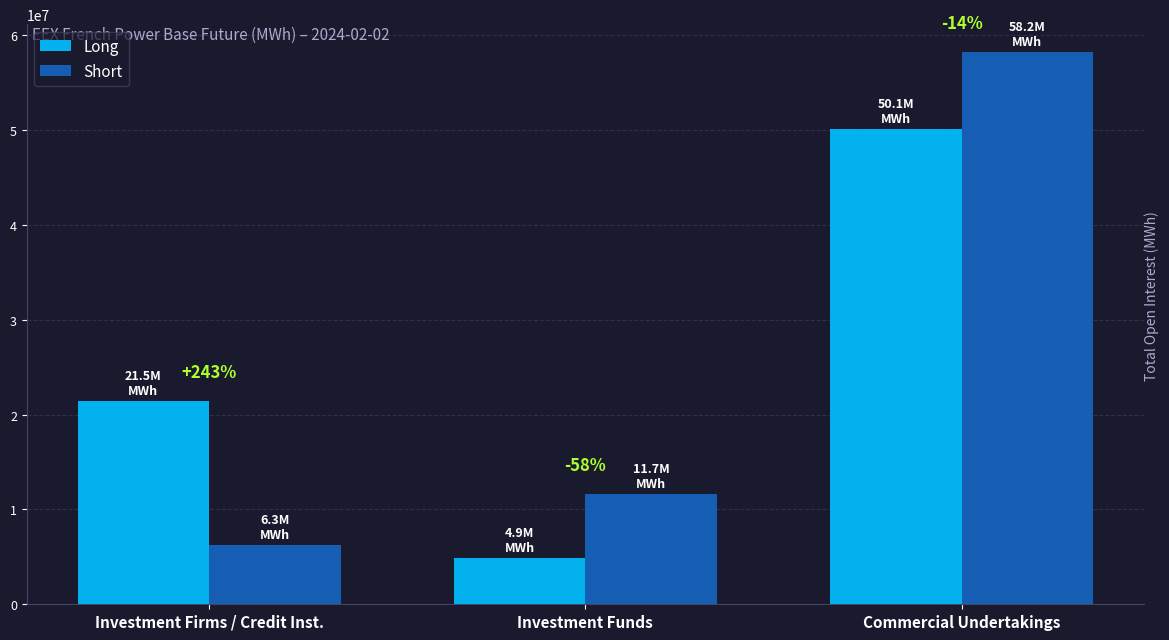

What are all the series names shown in the legend?

Long, Short